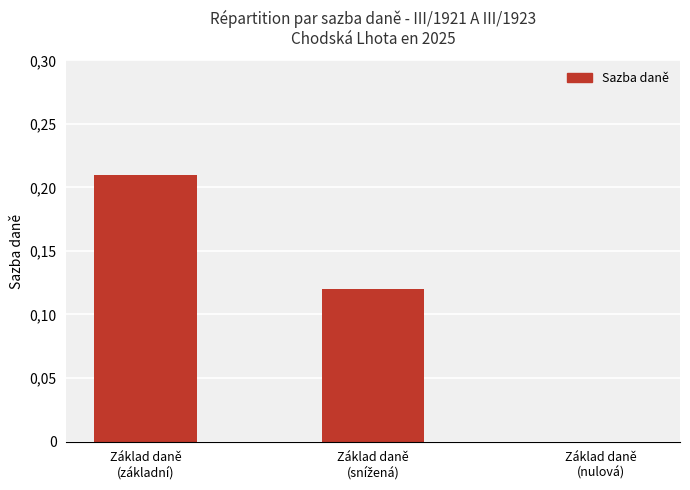

Reading left to right, what are all the values shown in this chart?

0.2	0.1	0.0